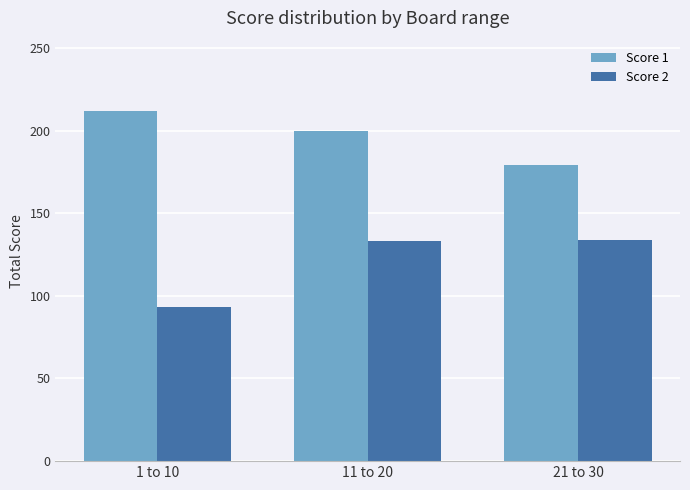

At which category does the chart reach its peak across all series?

1 to 10